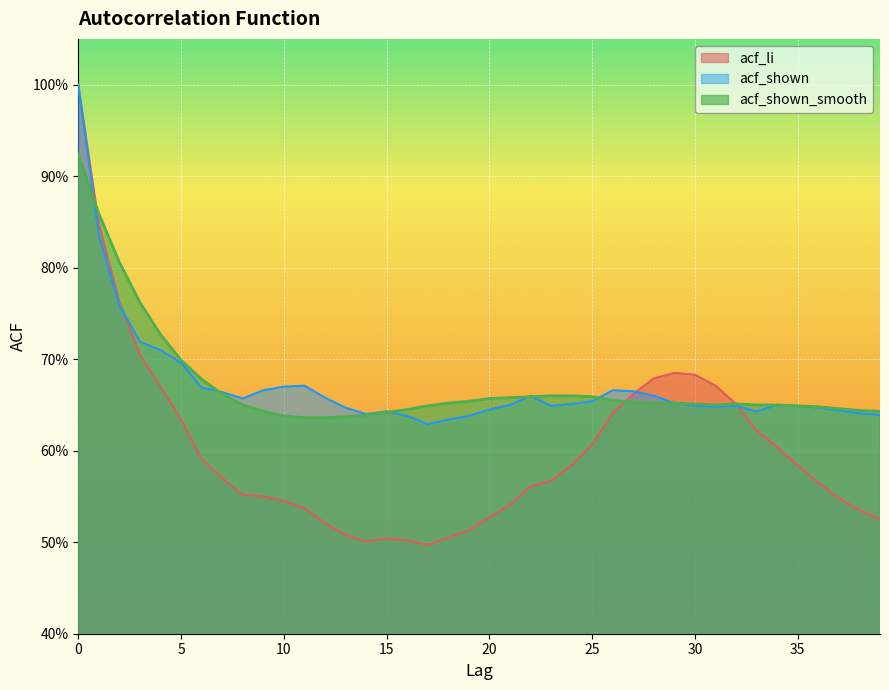

What is the difference between the acf_li values at 29 and 35?

0.1